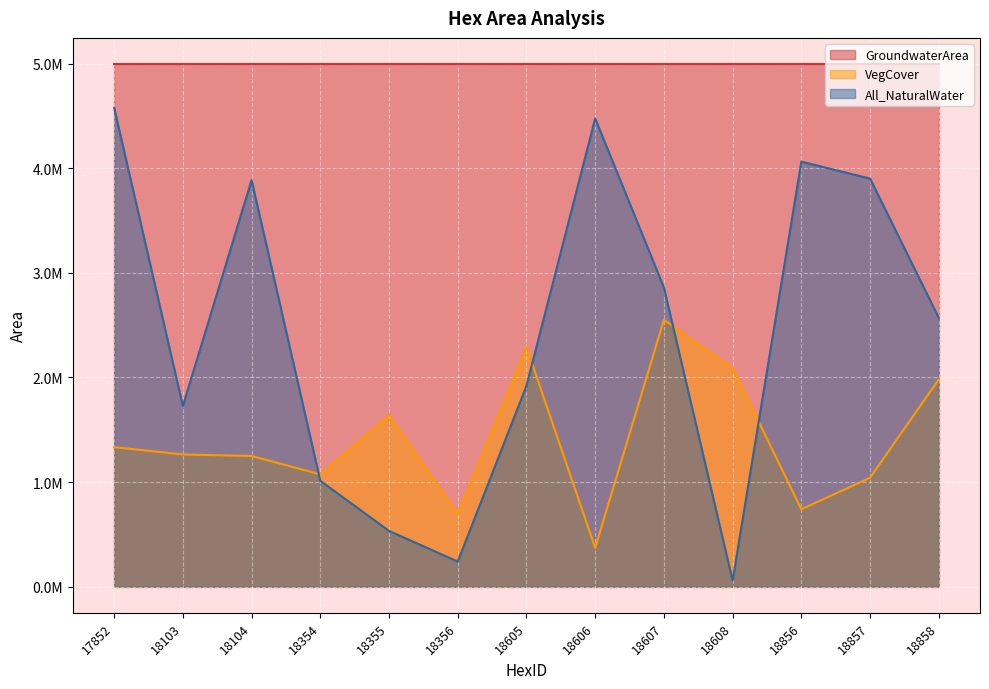

What is the lowest value of the GroundwaterArea series?

4996305.0